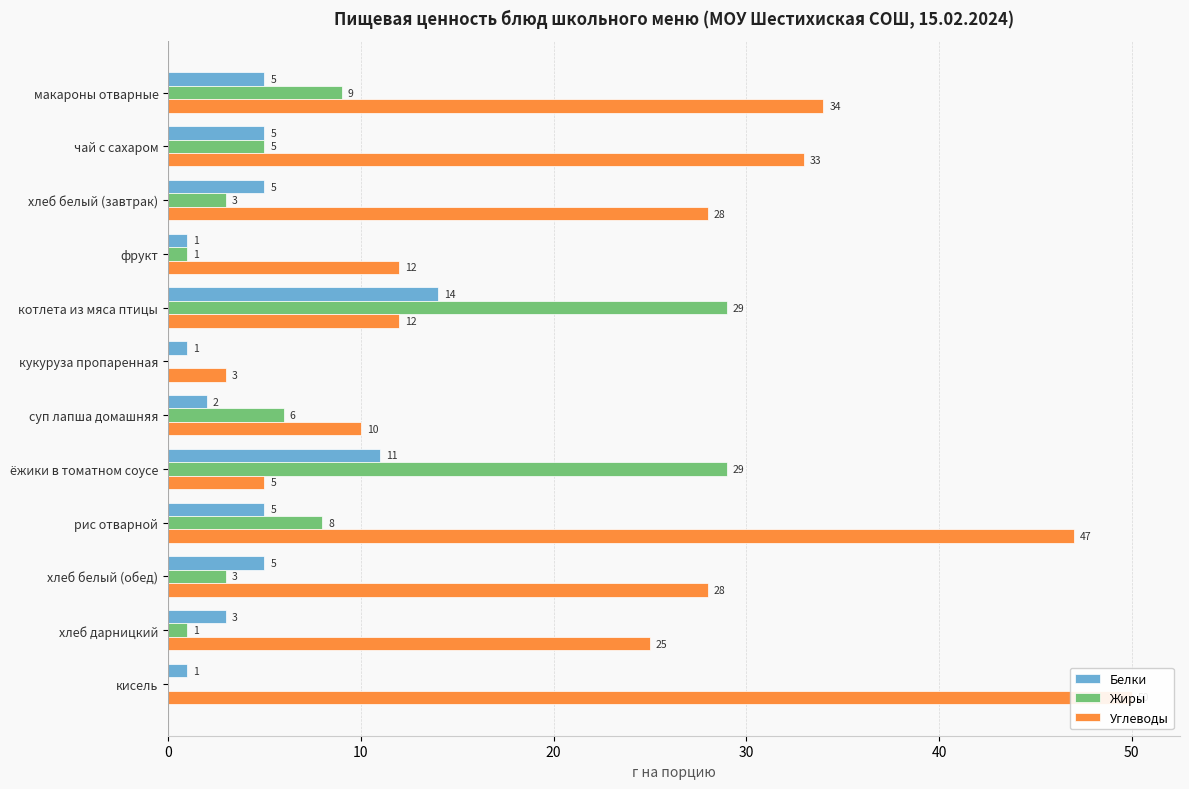

The value of Белки at фрукт is 1. True or false?

False